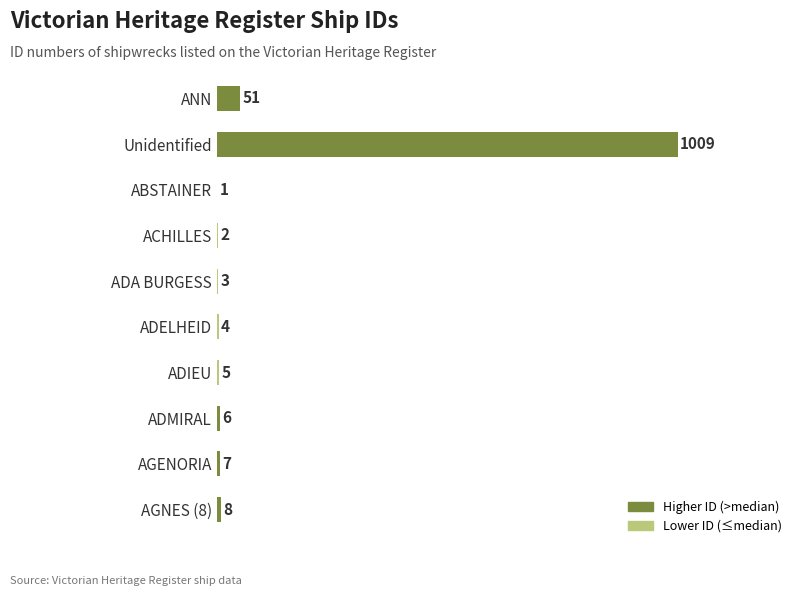

What is the change in value from ABSTAINER to ADA BURGESS?

+2